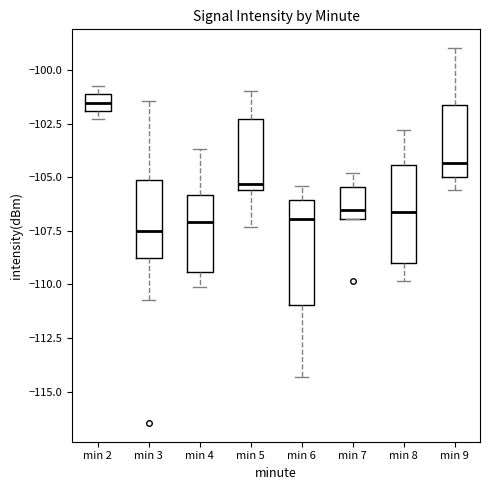

Reading left to right, read every box against the y-axis: the position of its median line, the range the box covers, and the ends of its whiskers. The values are not printed on the chart, so give them approximately, as read against the axis.

min 2: median -101.5, box -102.0 to -101.0, whiskers -102.5 to -100.5
min 3: median -107.5, box -109.0 to -105.0, whiskers -110.5 to -101.5
min 4: median -107.0, box -109.5 to -106.0, whiskers -110.0 to -103.5
min 5: median -105.5 (just above the box's lower edge), box -105.5 to -102.5, whiskers -107.5 to -101.0
min 6: median -107.0, box -111.0 to -106.0, whiskers -114.5 to -105.5
min 7: median -106.5, box -107.0 to -105.5, whiskers -107.0 to -105.0
min 8: median -106.5, box -109.0 to -104.5, whiskers -110.0 to -103.0
min 9: median -104.5, box -105.0 to -101.5, whiskers -105.5 to -99.0